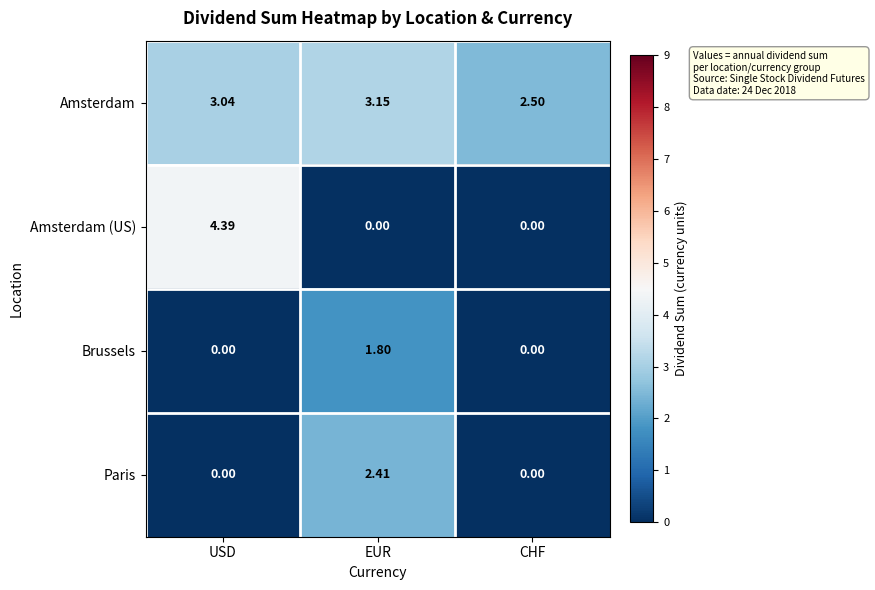

Which series has the largest total across all categories?

Amsterdam